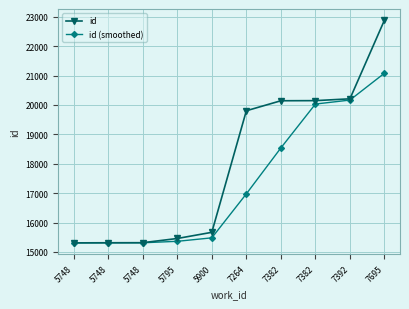

What is the difference between the maximum and minimum values in the id series?

7576.0